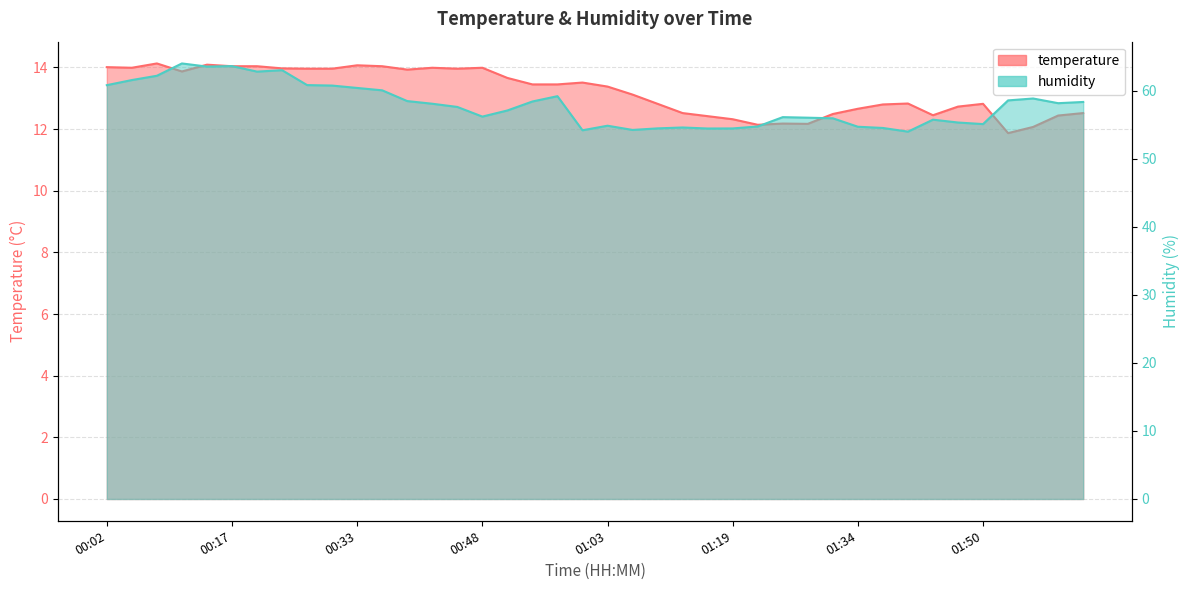

At how many categories does at least one series exceed 32?

40